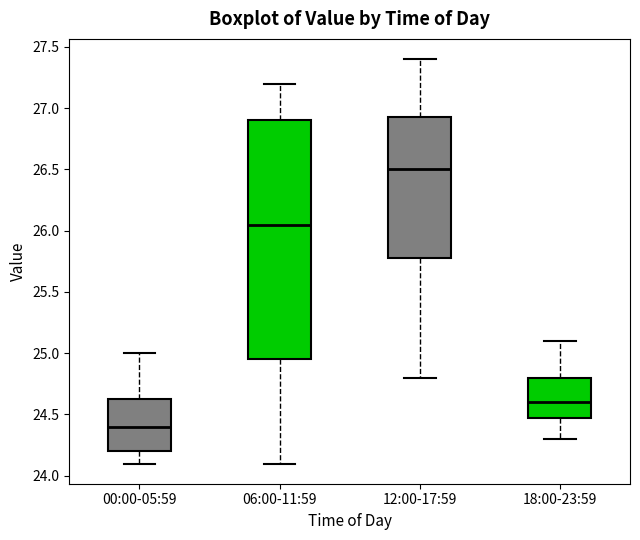

Which box's median line is the highest?

12:00-17:59